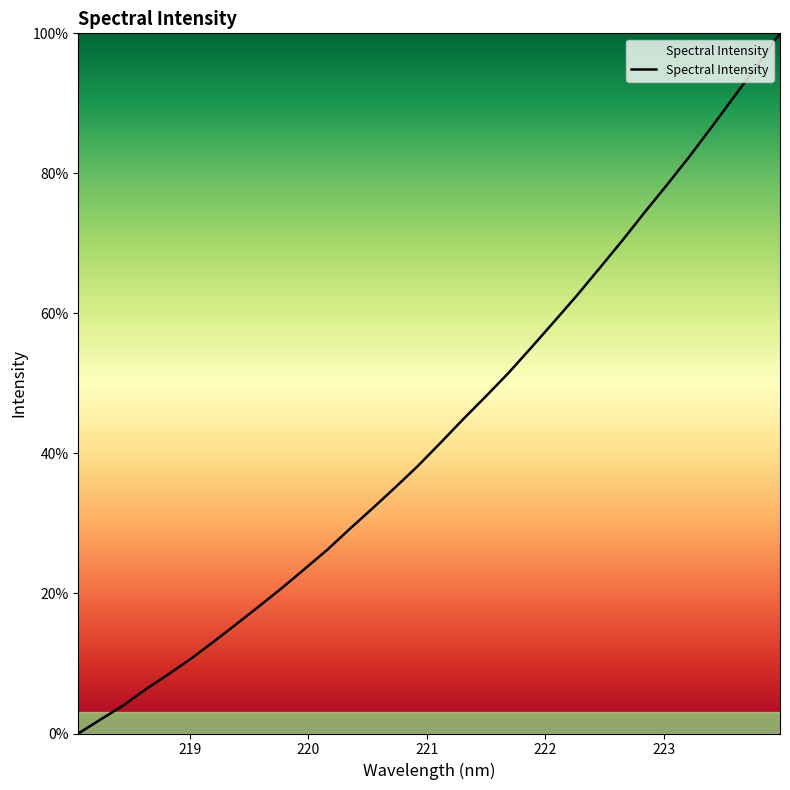

Reading left to right, extract all data points from this chart.

0.0	2.0	4.0	6.4	8.5	10.7	13.2	15.7	18.2	20.8	23.5	26.3	29.3	32.2	35.2	38.2	41.5	44.9	48.2	51.5	55.1	58.8	62.5	66.4	70.3	74.4	78.4	82.4	86.7	91.1	95.4	100.0